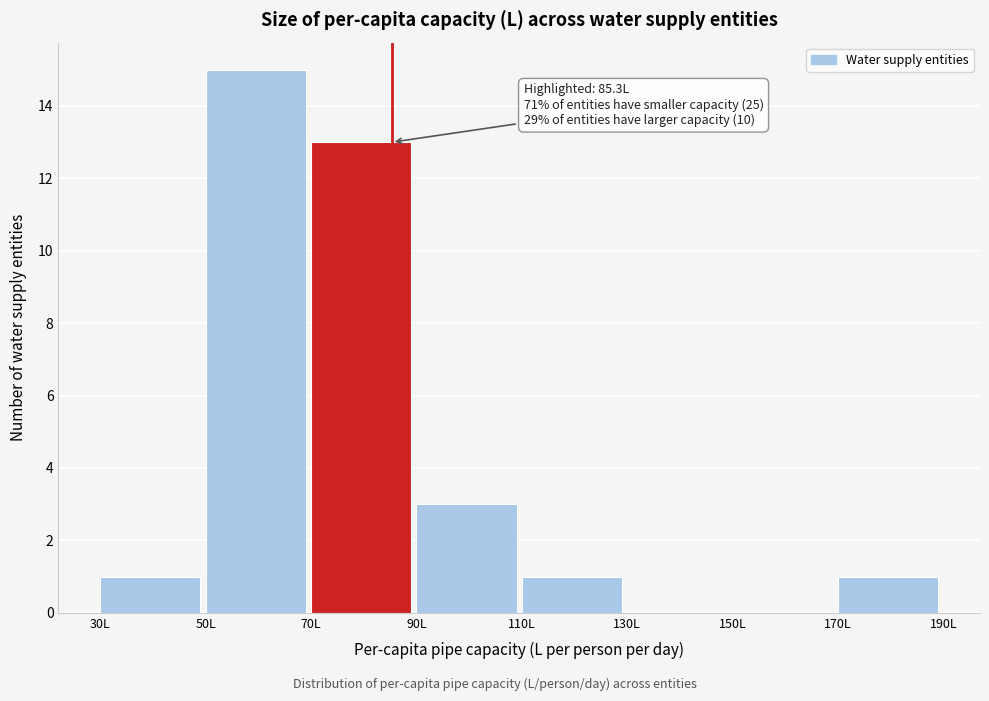

Over which range of the x-axis is the bar tallest?

50 to 70